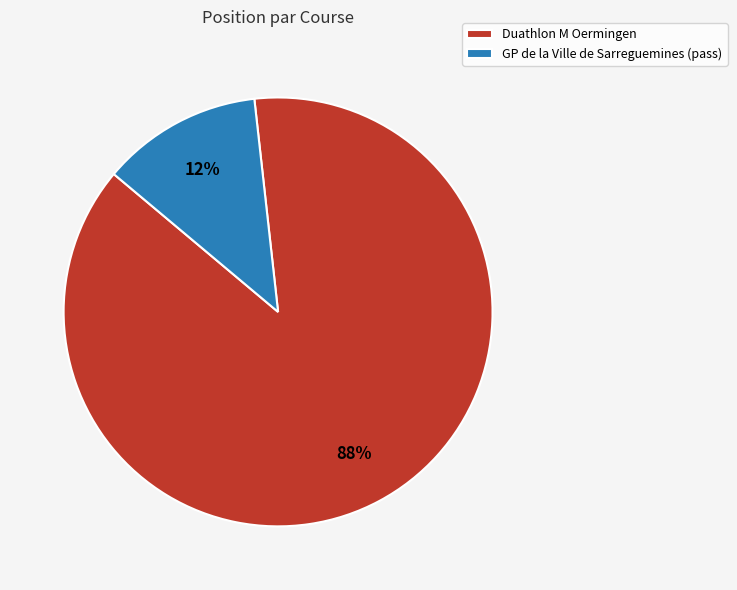

To the nearest percent, what portion does Duathlon M Oermingen represent?

88%